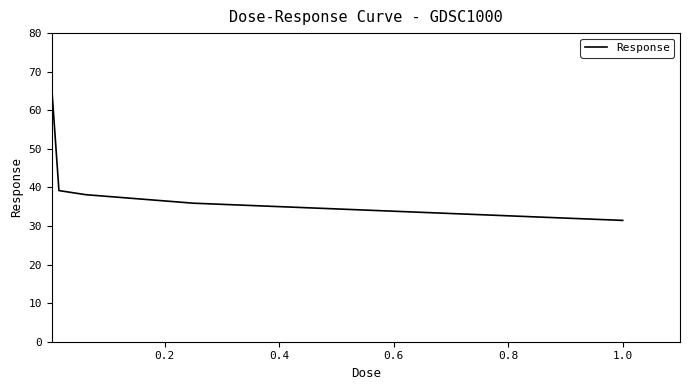

True or false: the data has more than 1 interior local peaks.

False